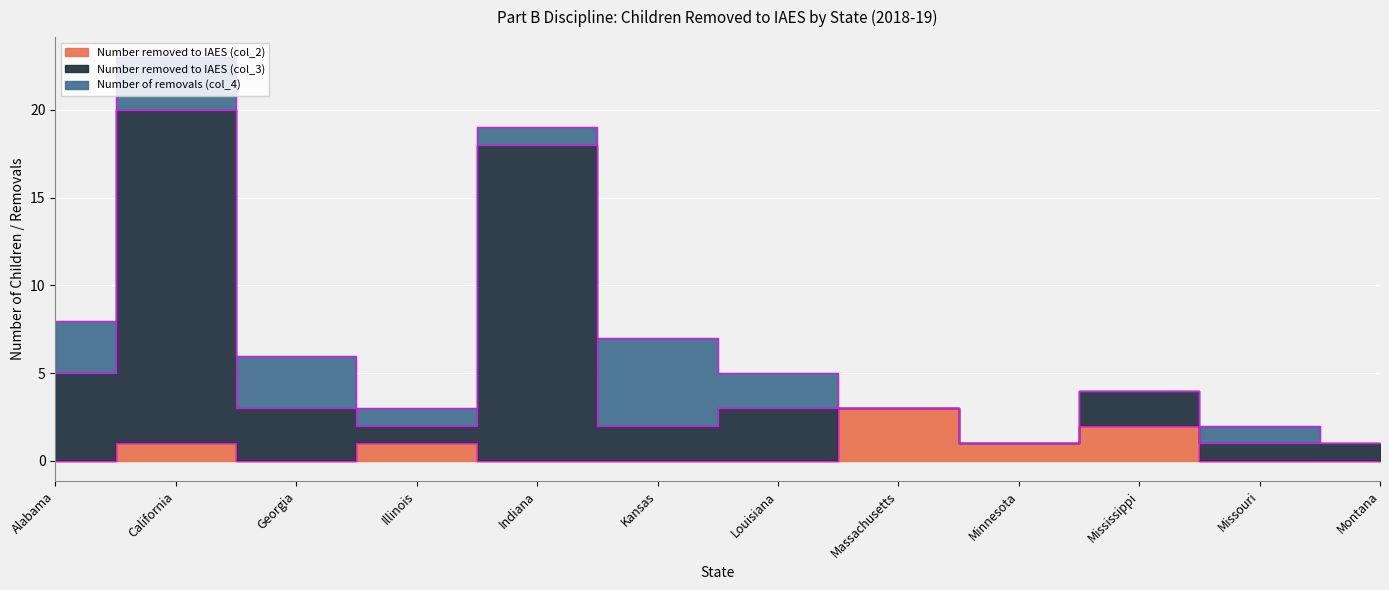

Which category has the lowest value in the Number removed to IAES (col_3) series?

Minnesota